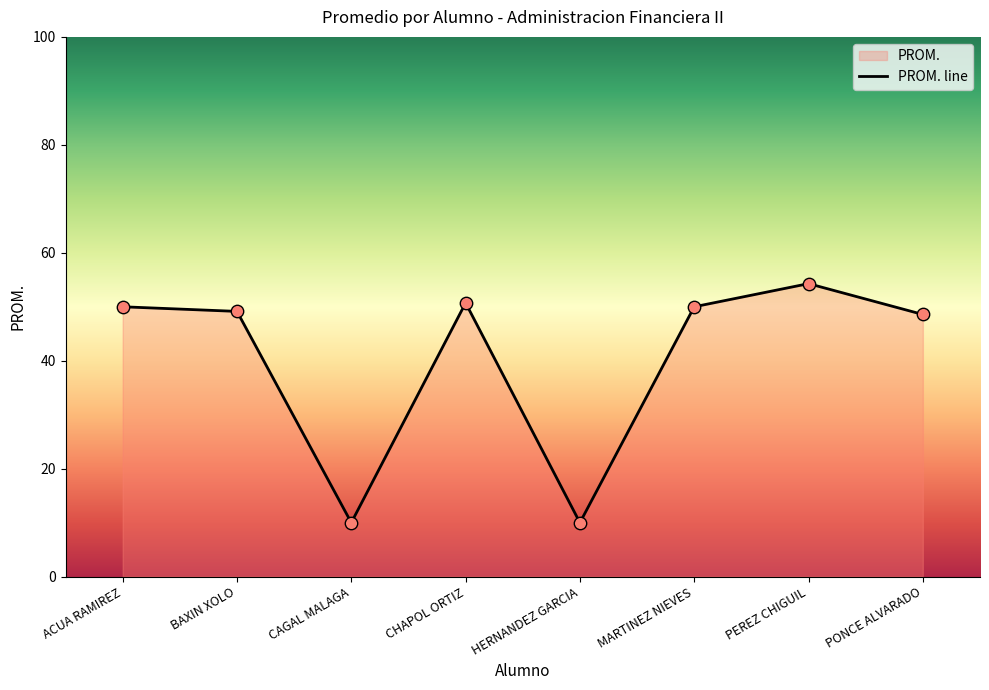

What is the ratio of the value at ACUA RAMIREZ to the value at BAXIN XOLO?

1.0